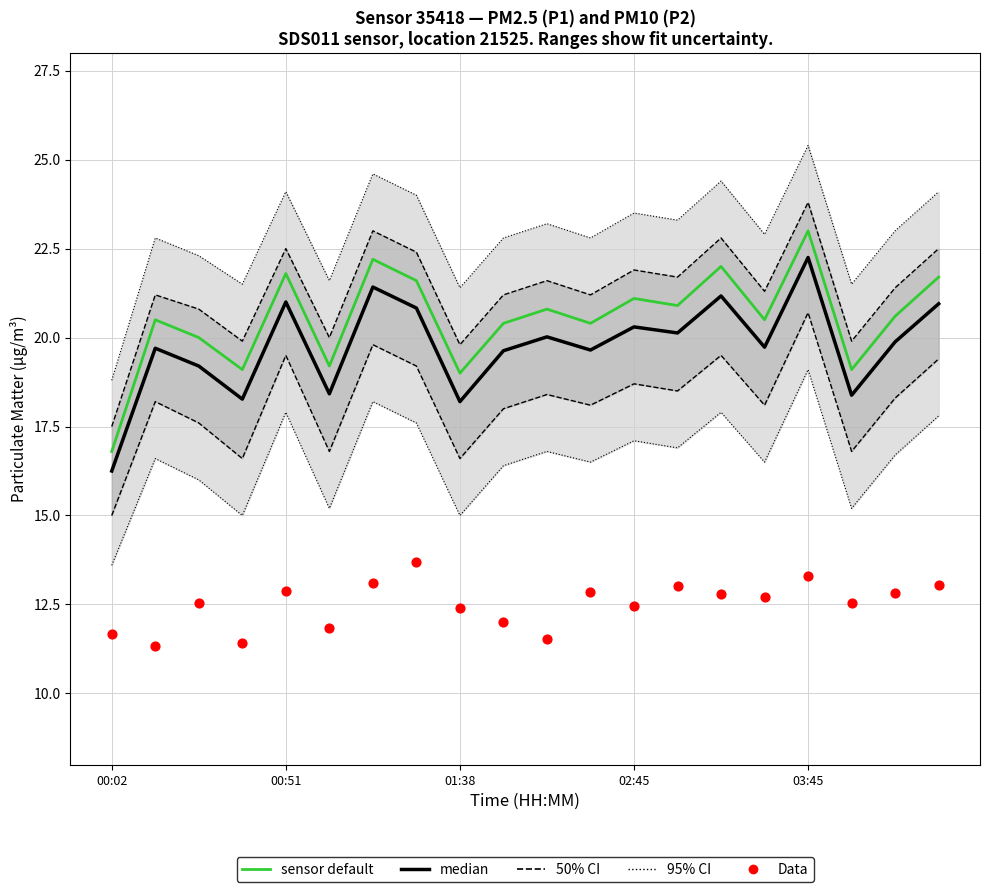

At which category is the sum across all series the highest?

03:45